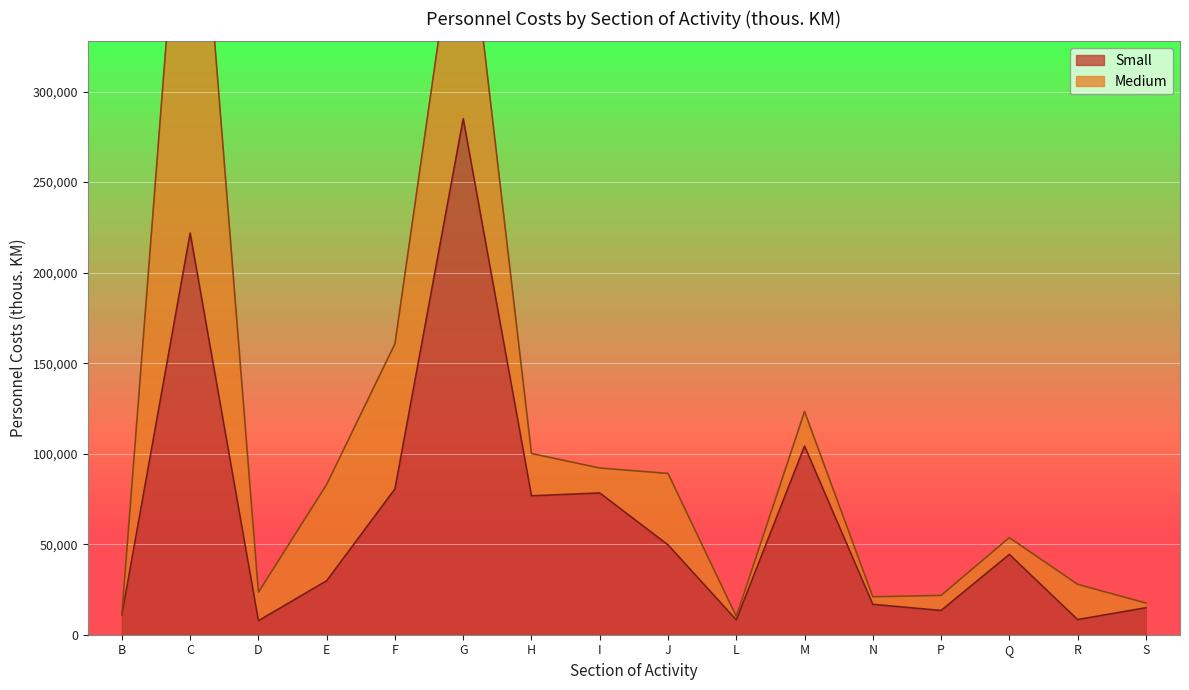

What is the smallest value displayed?

7729